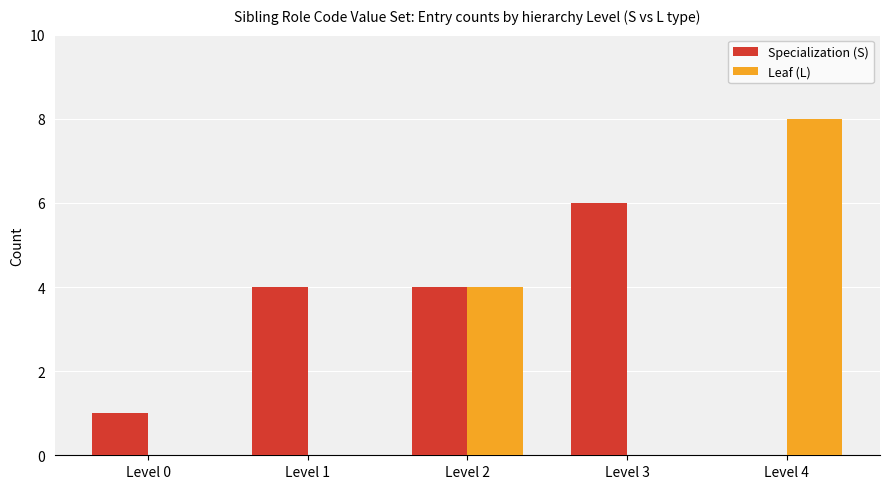

Count the Specialization (S) values in the range 1 to 4.

3